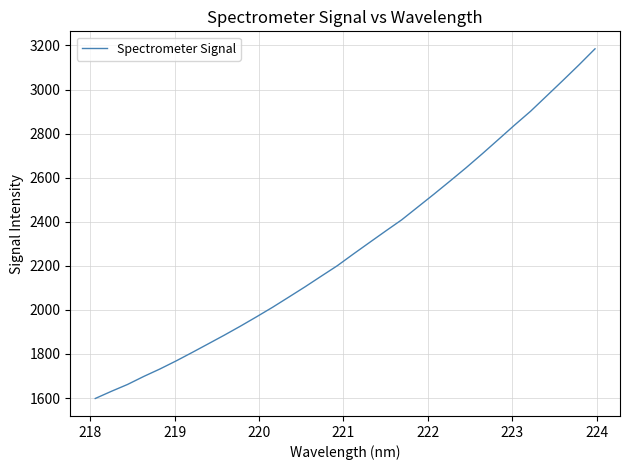

How many distinct data groups are displayed?

1